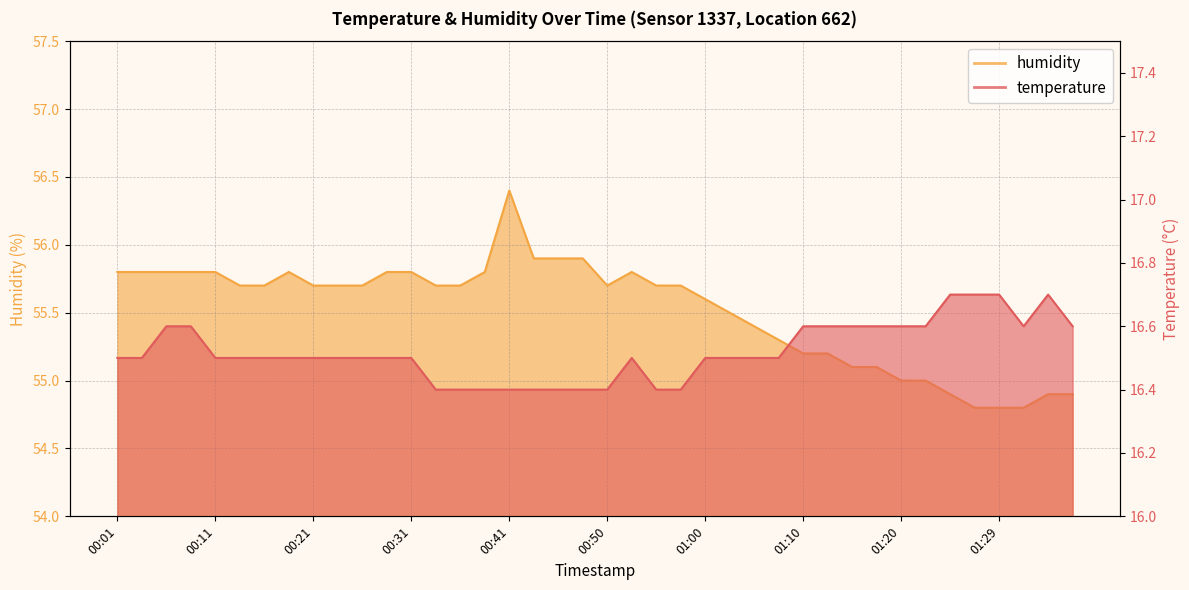

Which has a higher value, 00:01 or 01:32?

01:32